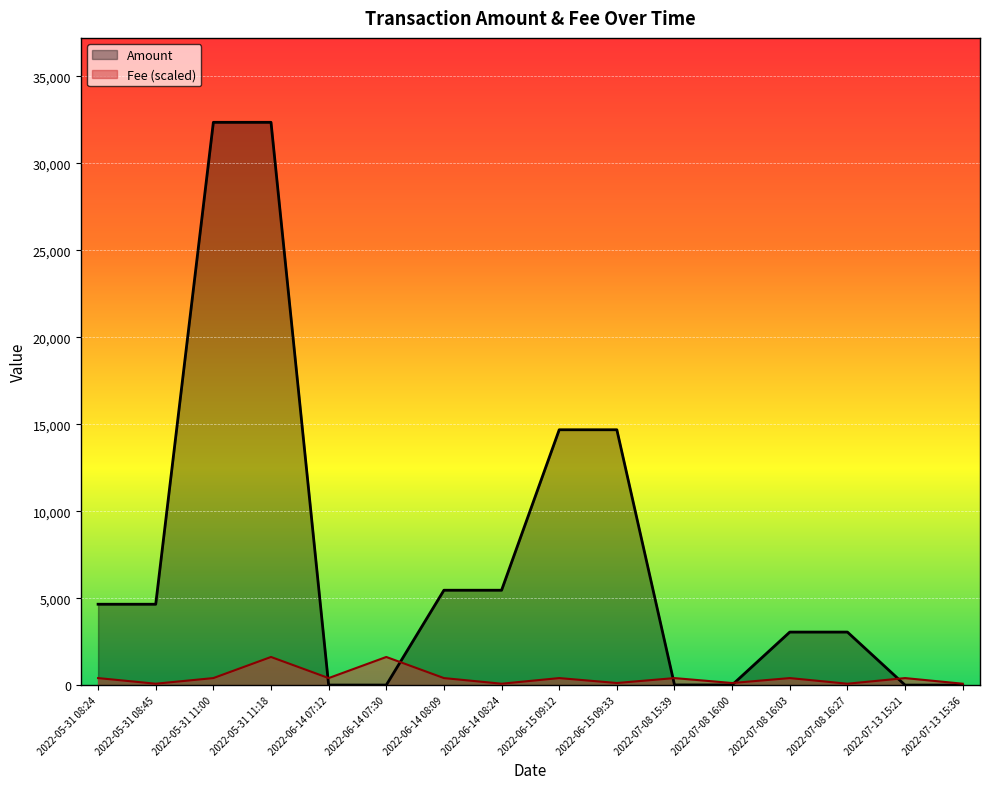

What is the maximum value shown in the chart?

32355.0